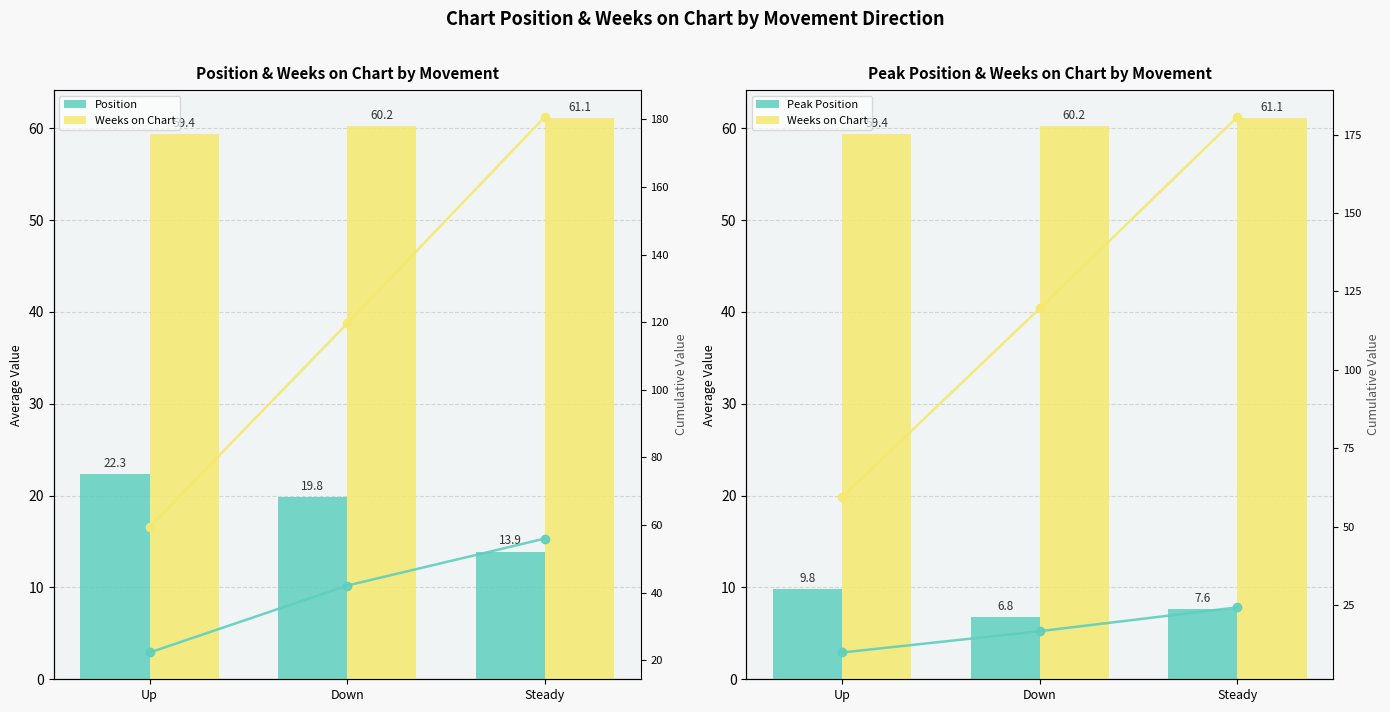

What is the label of the 1st bar from the left?

Up